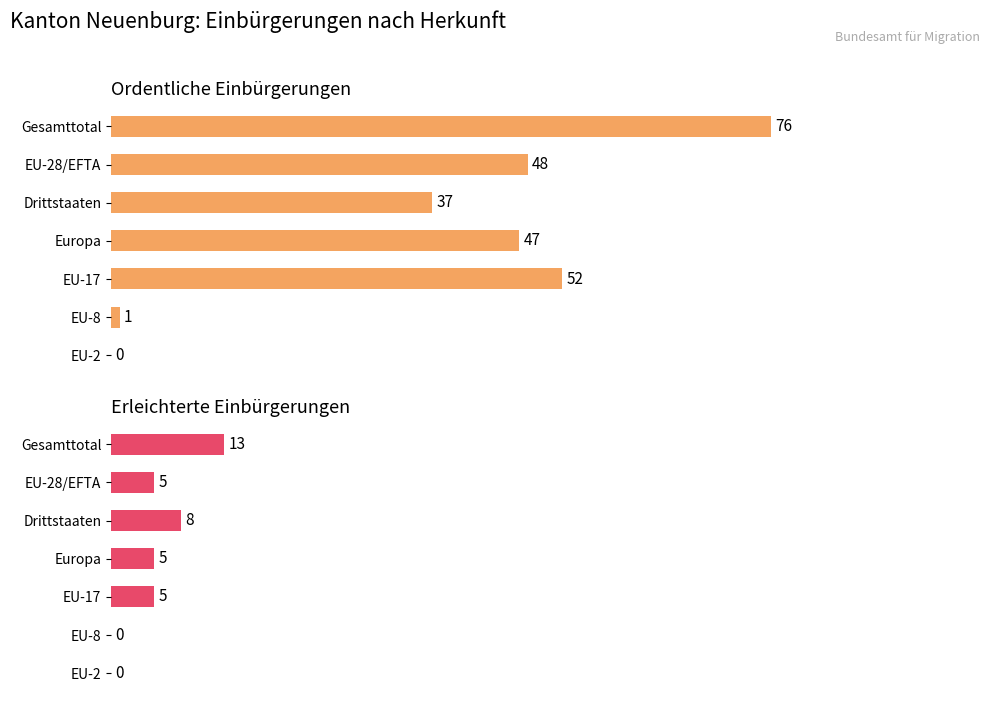

What is the maximum value for Erleichterte Einbürgerungen?

13